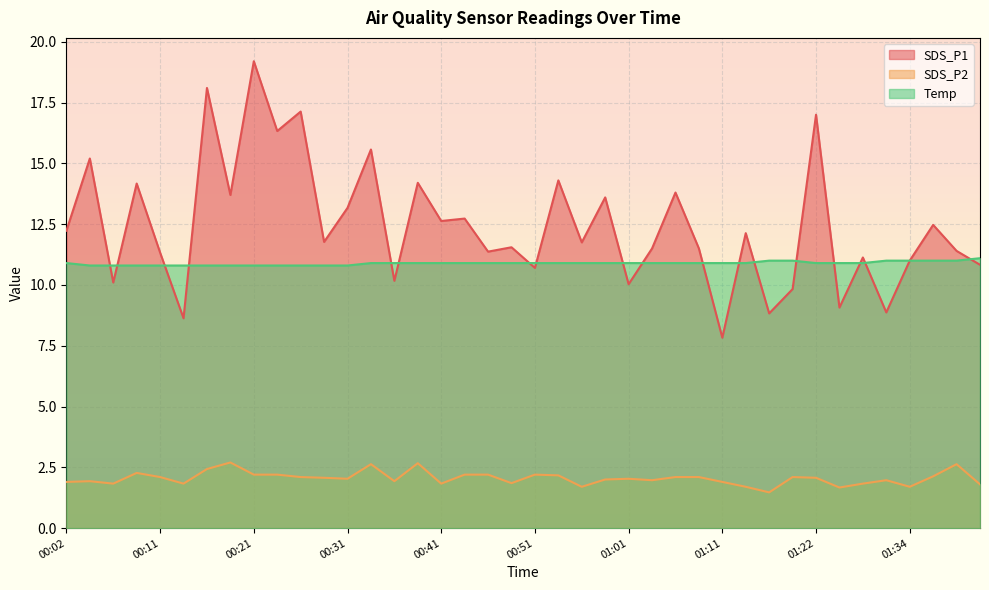

Rank the categories by SDS_P1 value from lowest to highest.

01:11, 00:14, 01:17, 01:31, 01:25, 01:20, 01:01, 00:07, 00:36, 00:51, 01:41, 01:34, 01:28, 00:11, 00:46, 01:39, 01:04, 01:09, 00:49, 00:56, 00:29, 01:14, 00:02, 01:36, 00:41, 00:43, 00:31, 00:59, 00:19, 01:06, 00:09, 00:38, 00:54, 00:04, 00:34, 00:24, 01:22, 00:26, 00:16, 00:21